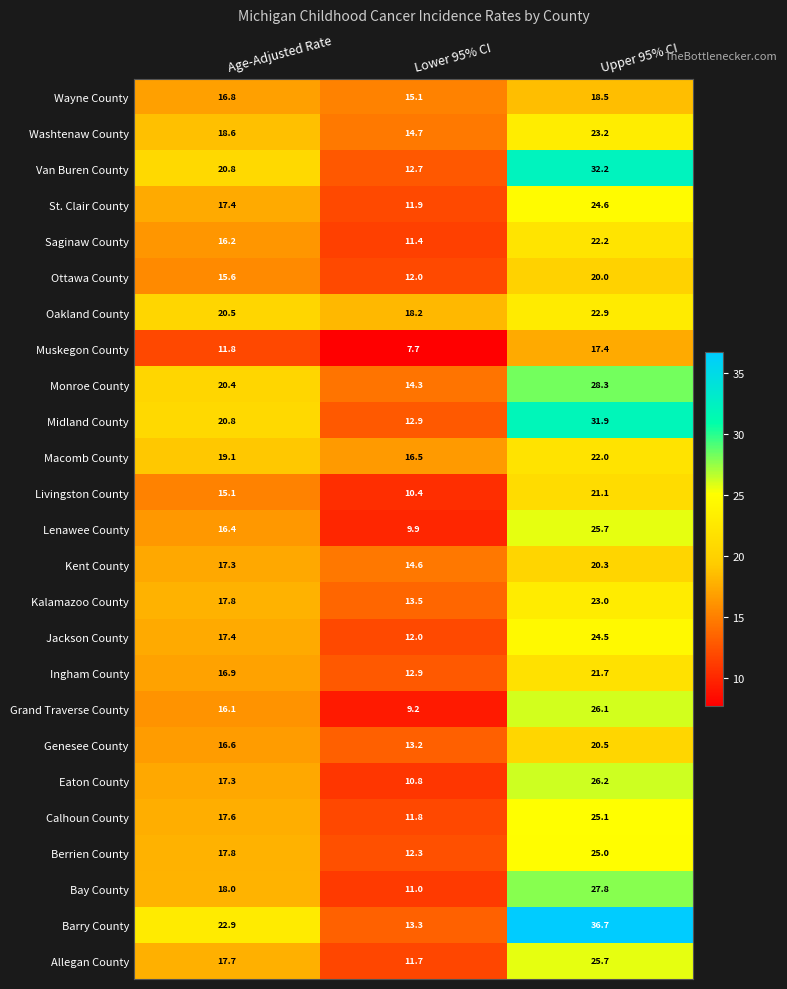

How many data points in Livingston County are above 15?

2